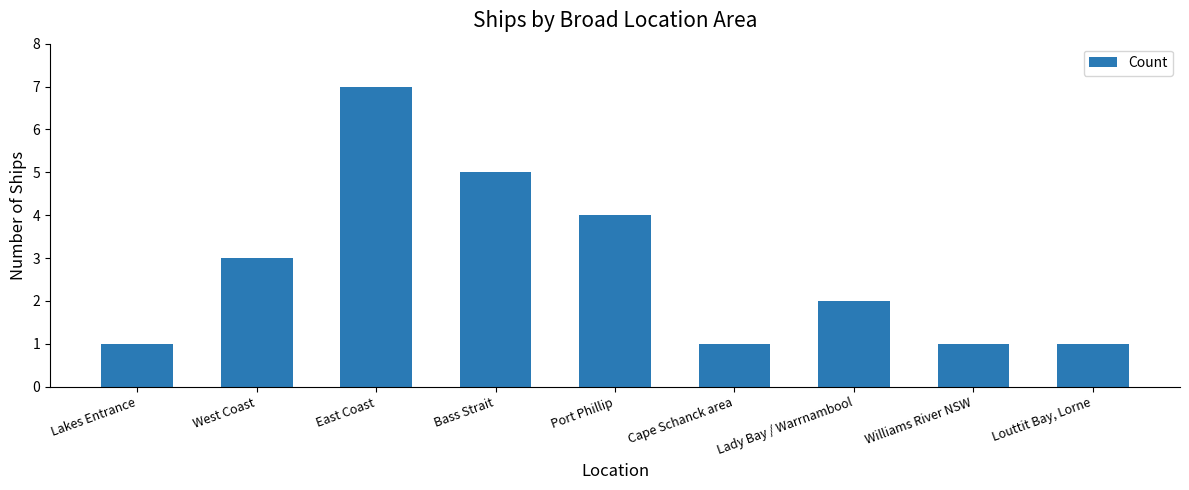

What is the change in value from West Coast to Lady Bay / Warrnambool?

-1